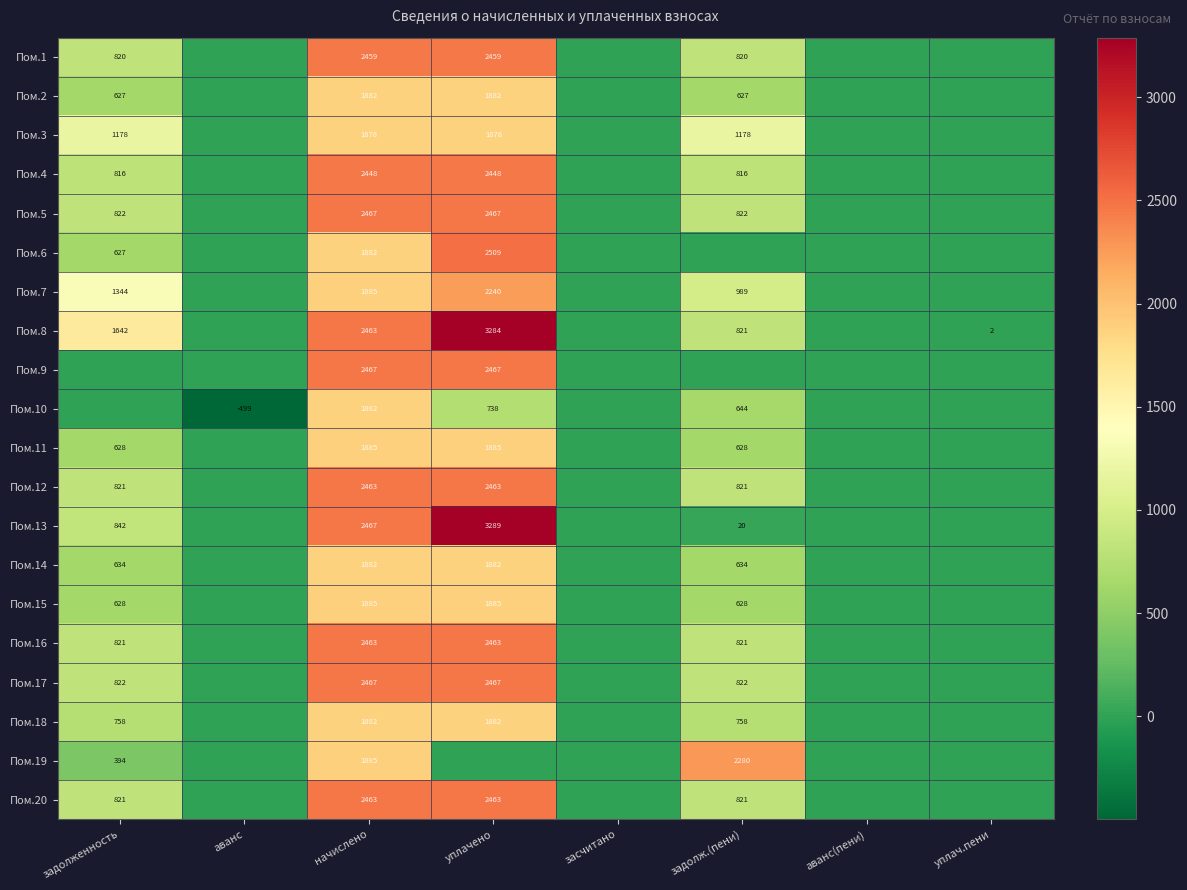

What is the difference between the highest and lowest values at задолженность?

1641.9